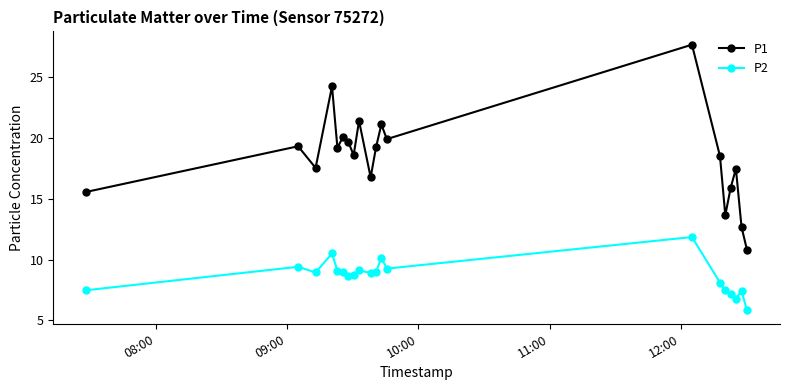

What is the maximum value shown in the chart?

27.7